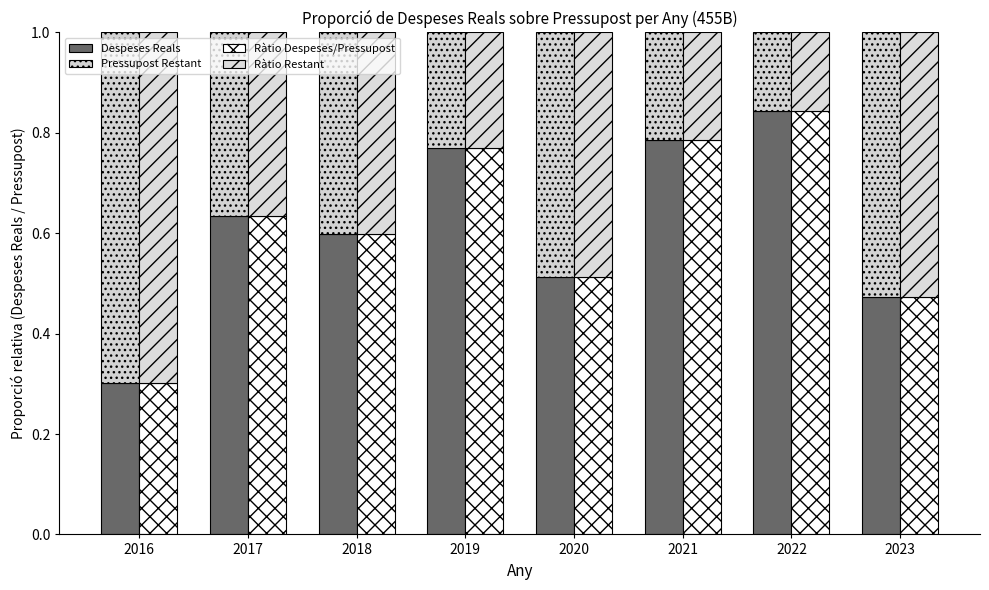

What is the value of the Ràtio Restant bar at the 3rd from the left?

0.4